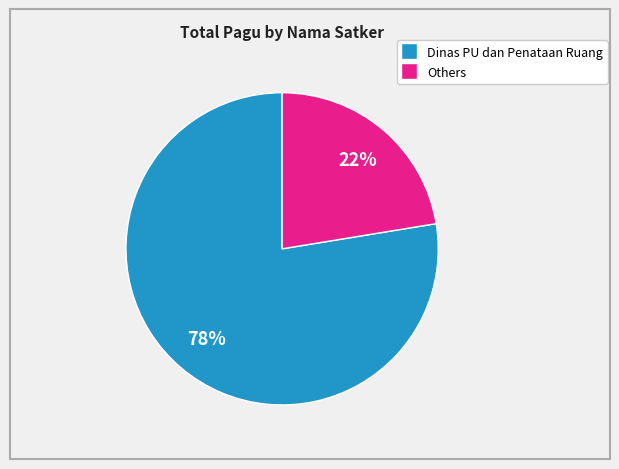

Does any single category account for the majority?

Yes